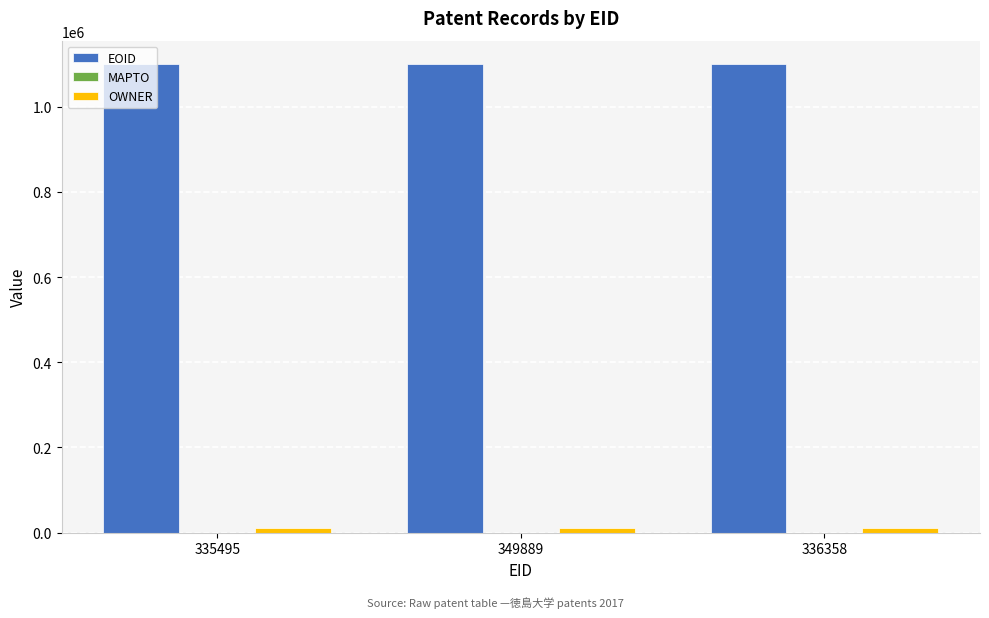

Which series has the largest total across all categories?

EOID